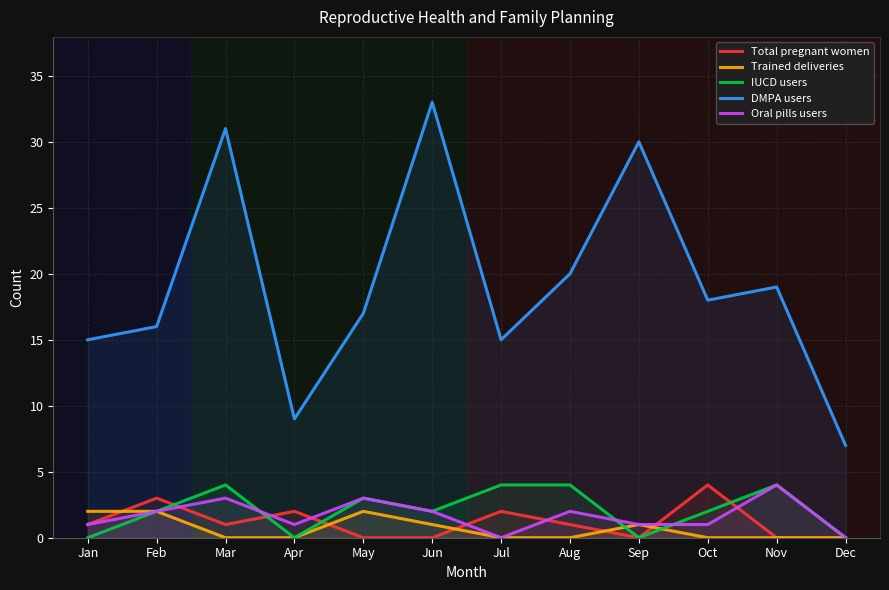

True or false: Oral pills users has a value of 2 at Aug.

True